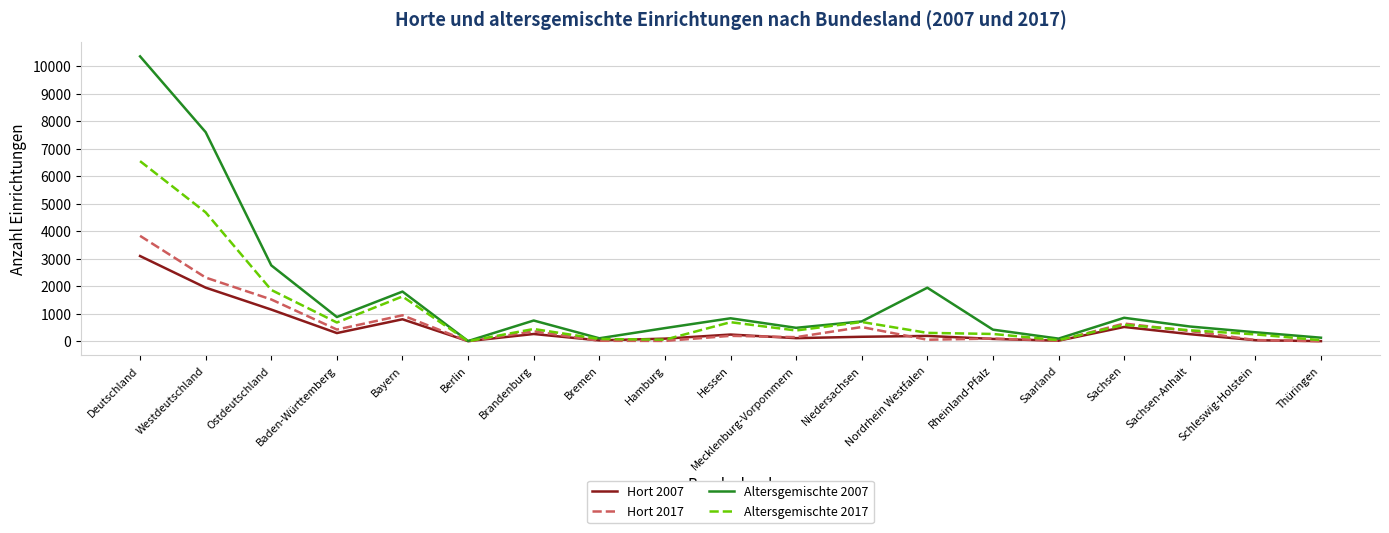

Which series has the largest total across all categories?

Altersgemischte 2007